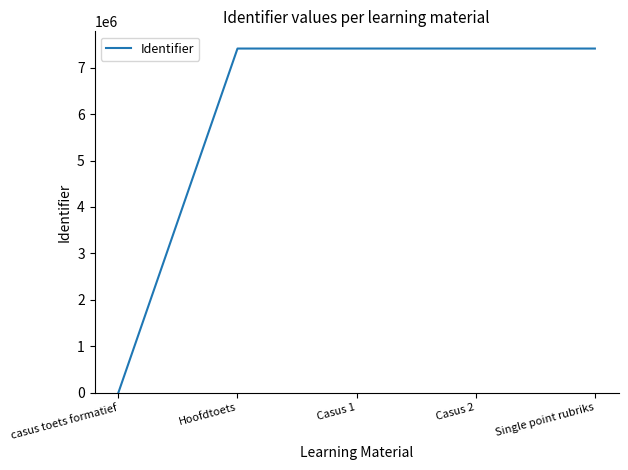

Is it true that the value at casus toets formatief is 0?

True